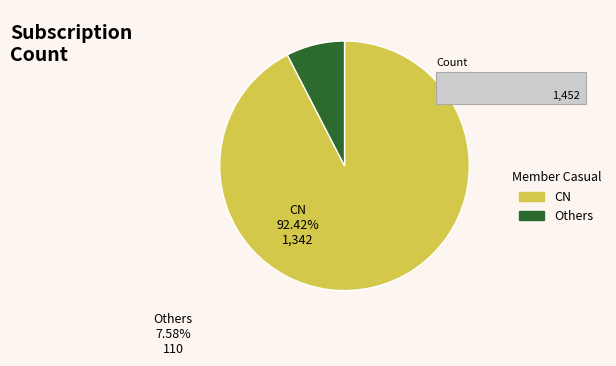

Is CN the majority of the pie?

Yes